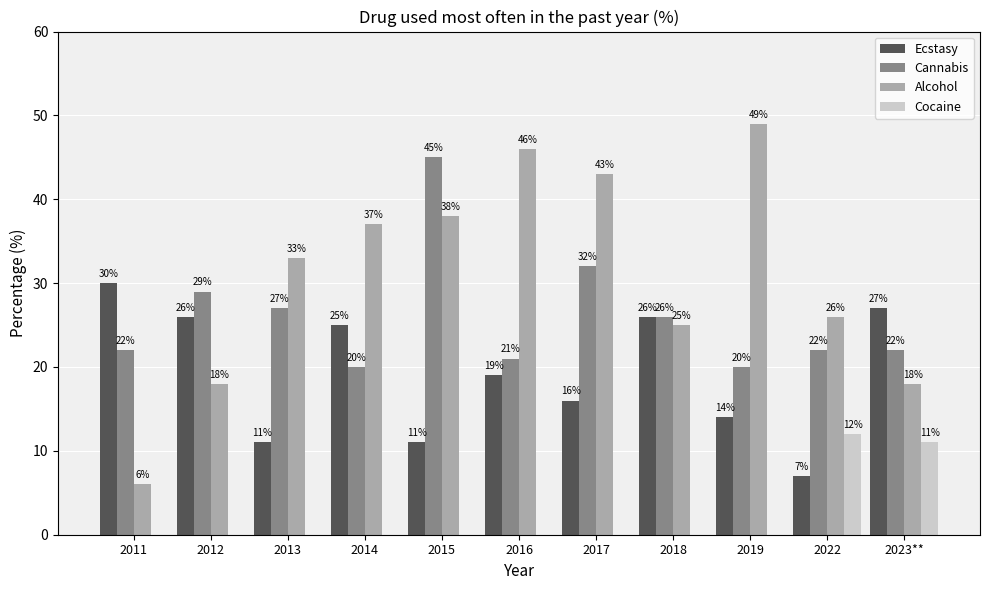

What is the label of the 3rd bar from the right?

2019